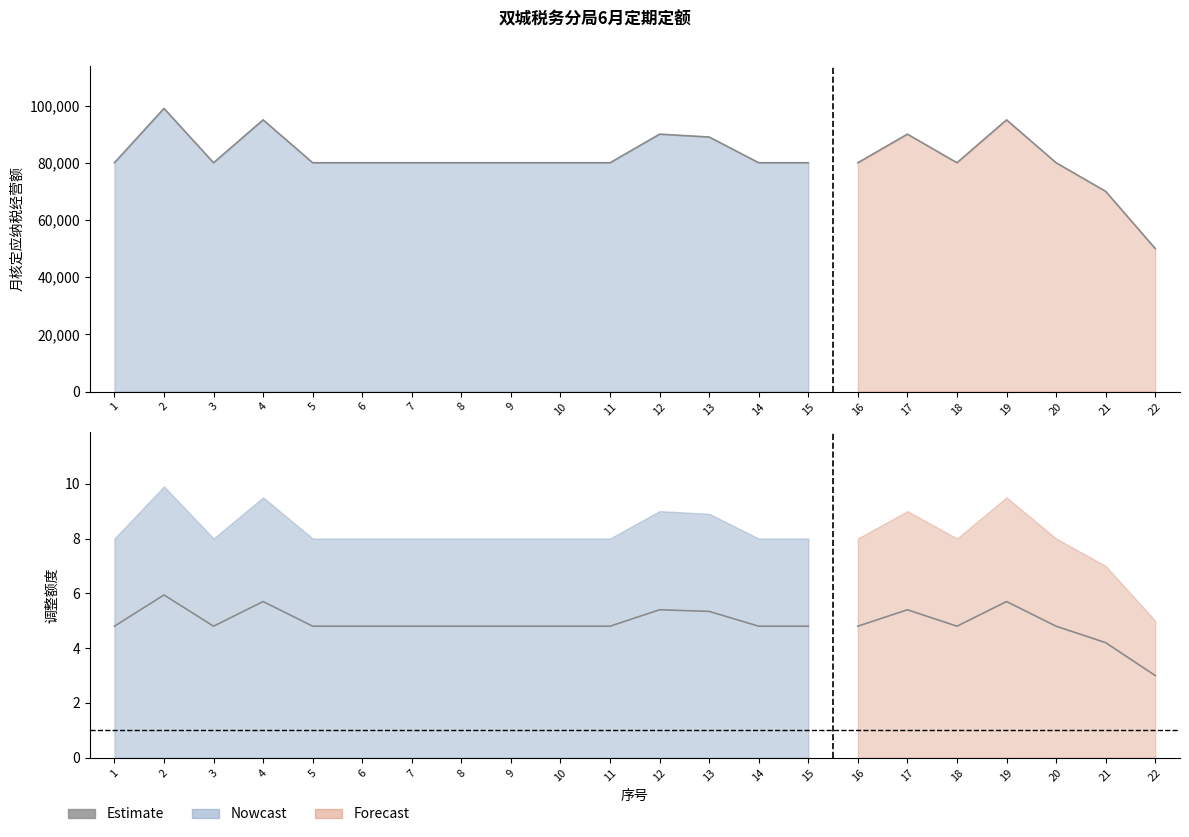

Which label corresponds to the largest value in the chart?

2